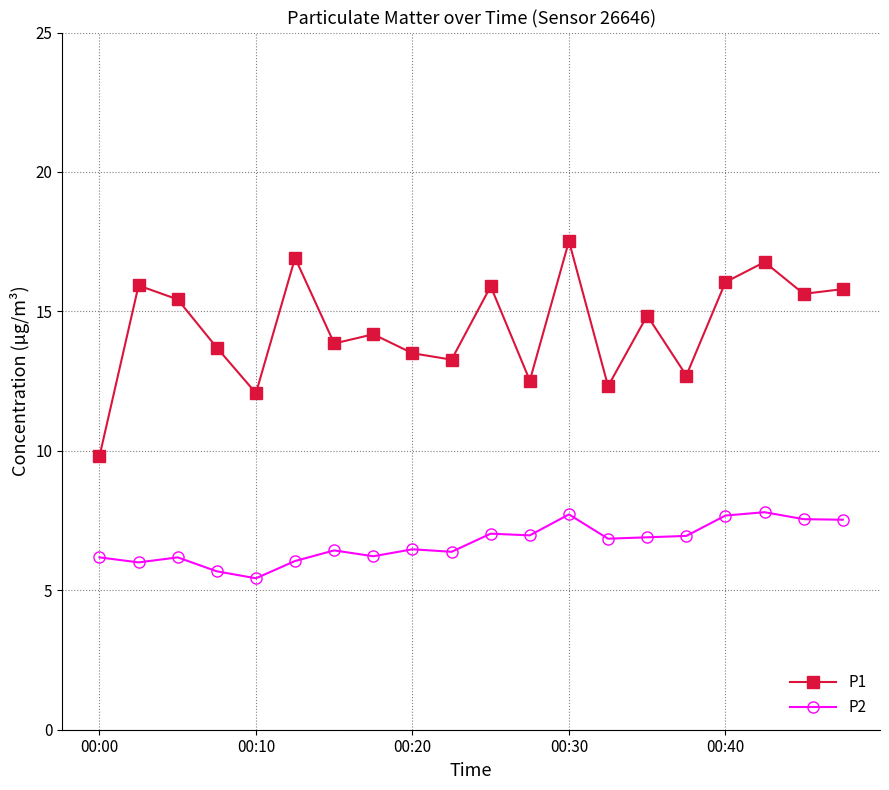

What is the minimum value shown in the chart?

5.4